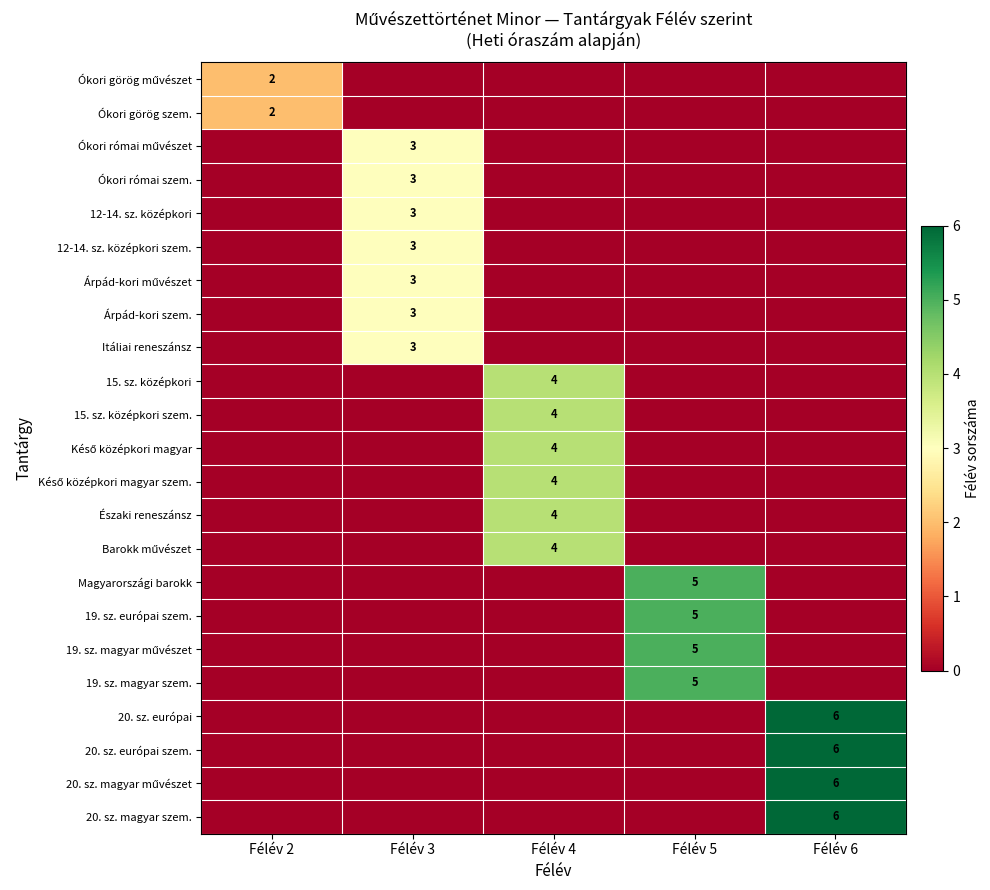

True or false: Itáliai reneszánsz has a value of 4 at Félév 3.

False